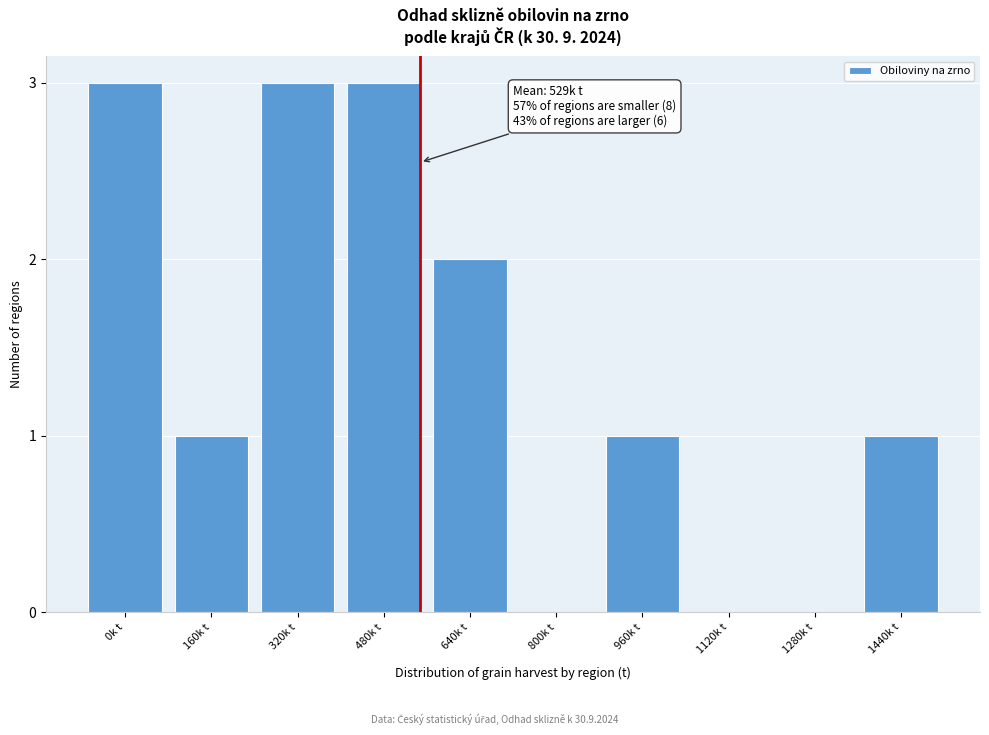

Reading left to right, transcribe all the data shown in this chart.

0k t=3	160k t=1	320k t=3	480k t=3	640k t=2	800k t=0	960k t=1	1120k t=0	1280k t=0	1440k t=1